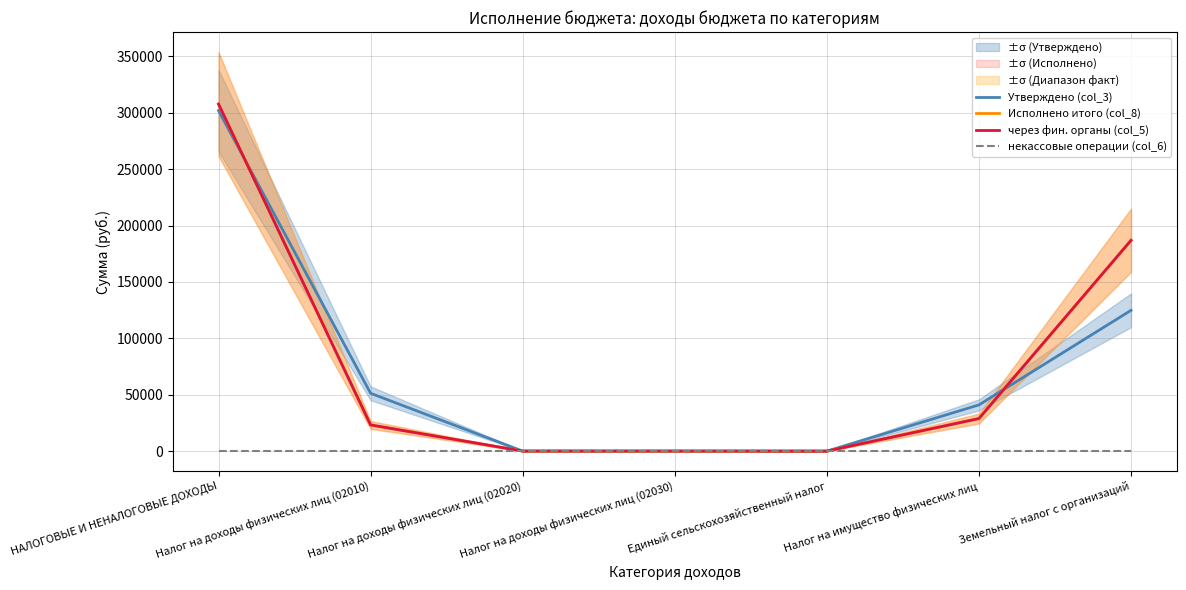

What is the sum of all Утверждено (col_3) values?

519180.0